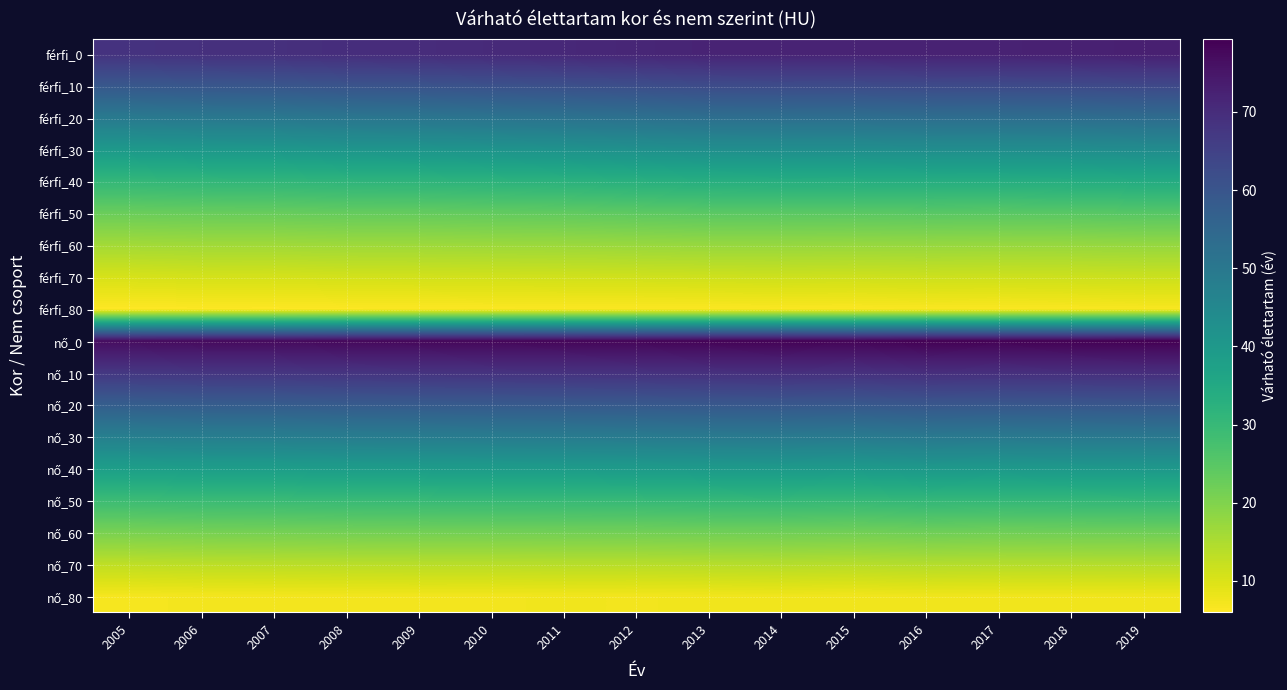

At which category is the sum across all series the highest?

2019